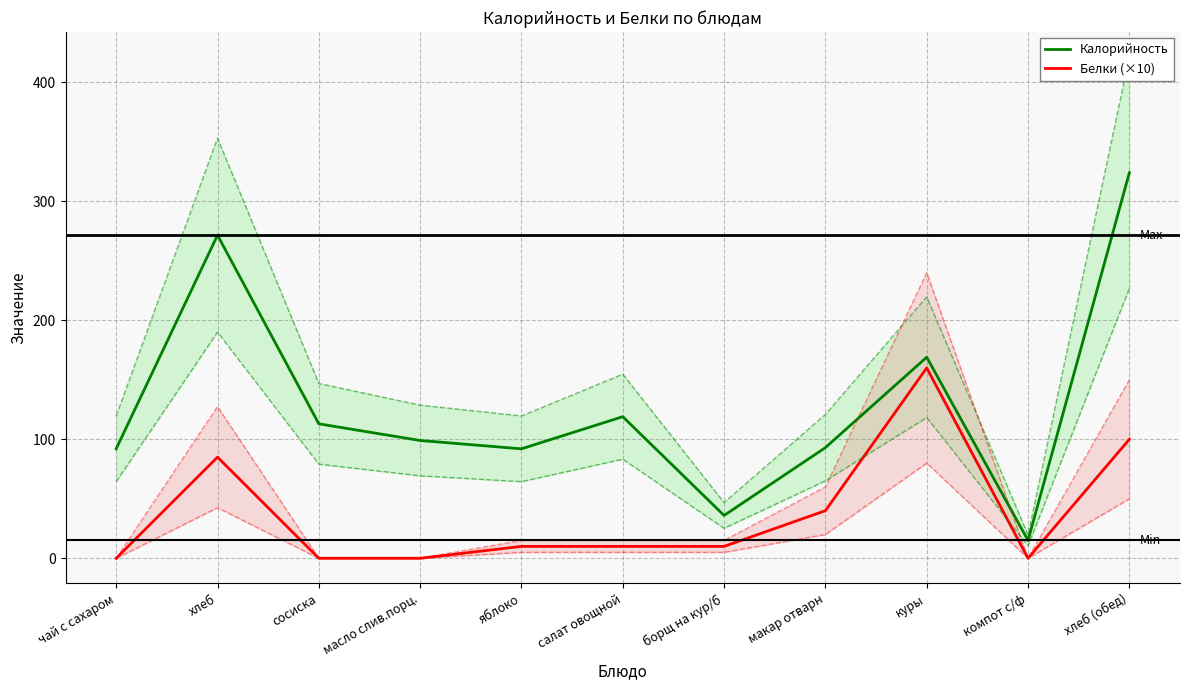

What is the highest value of the Белки (×10) series?

160.0